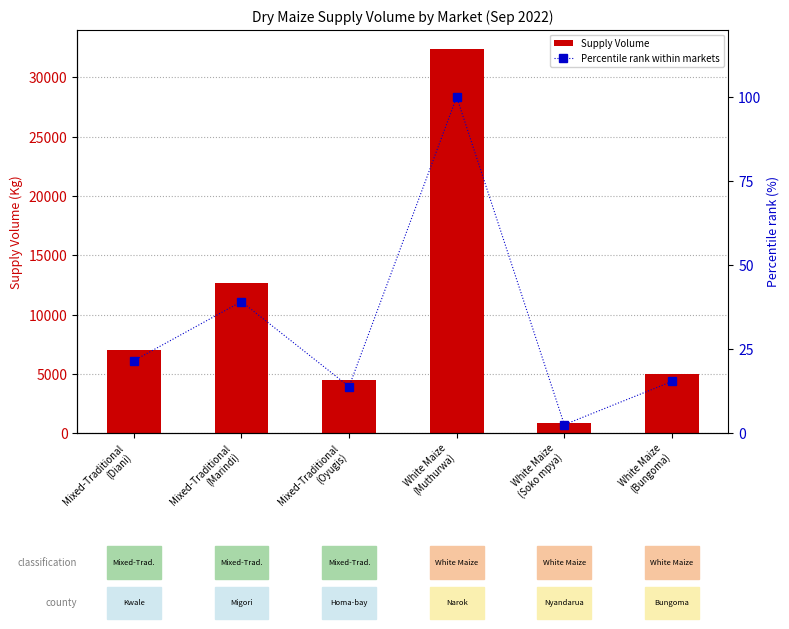

At White Maize
(Bungoma), list the series in order from largest to smallest.

Supply Volume, Percentile rank within markets